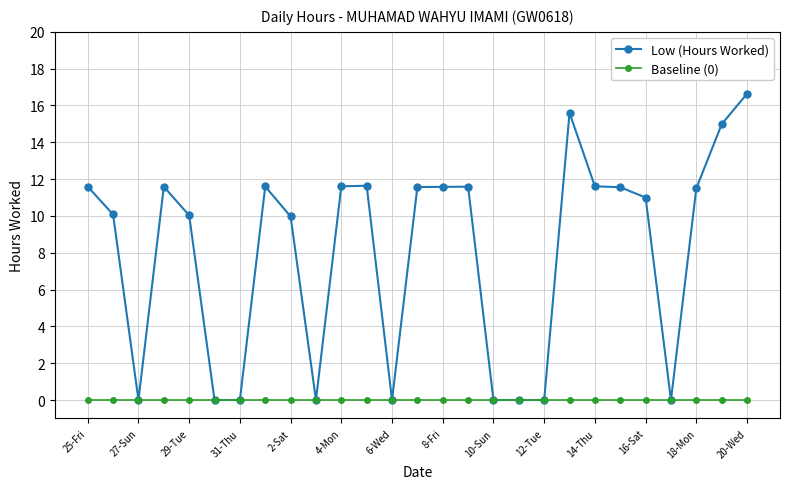

True or false: Low (Hours Worked) has more than 2 points higher than both neighbors.

True